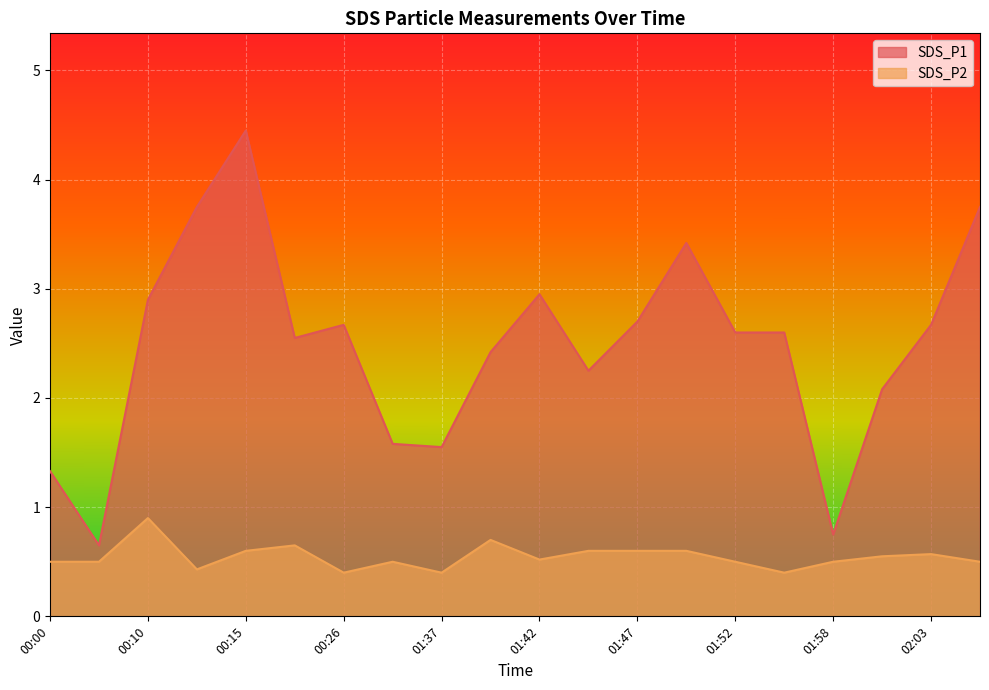

What is the label of the 13th point from the right?

01:34